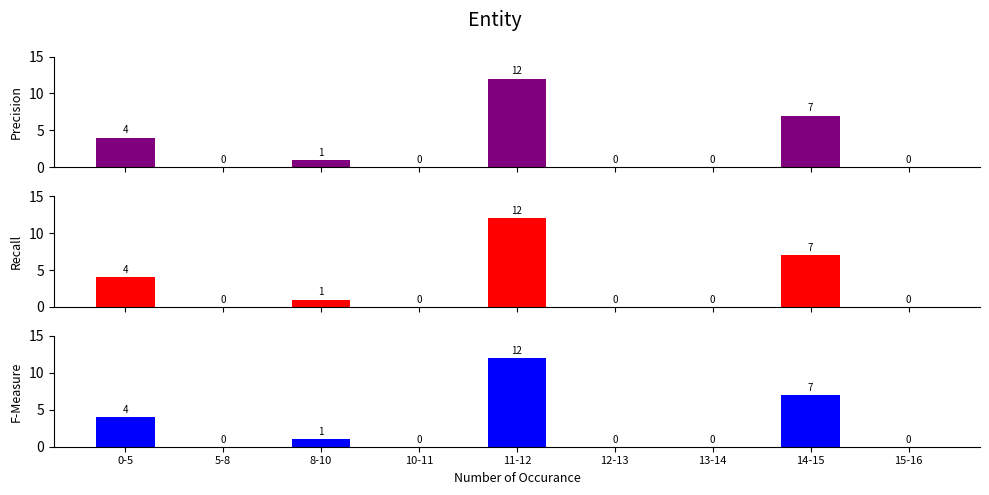

Between 10-11 and 12-13, which series saw the biggest shift?

Precision